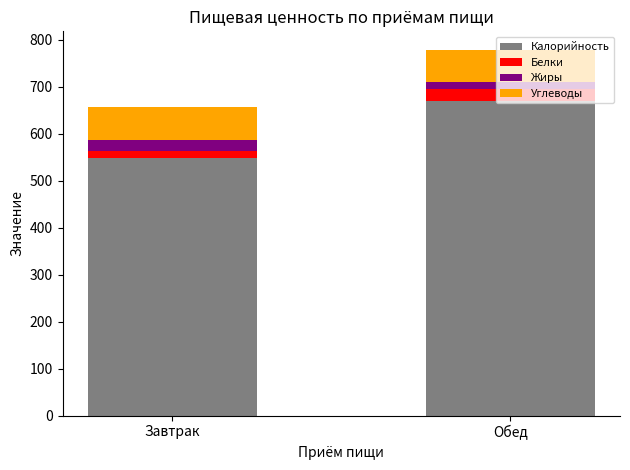

The Калорийность series shows 549.0 at Завтрак. True or false?

True